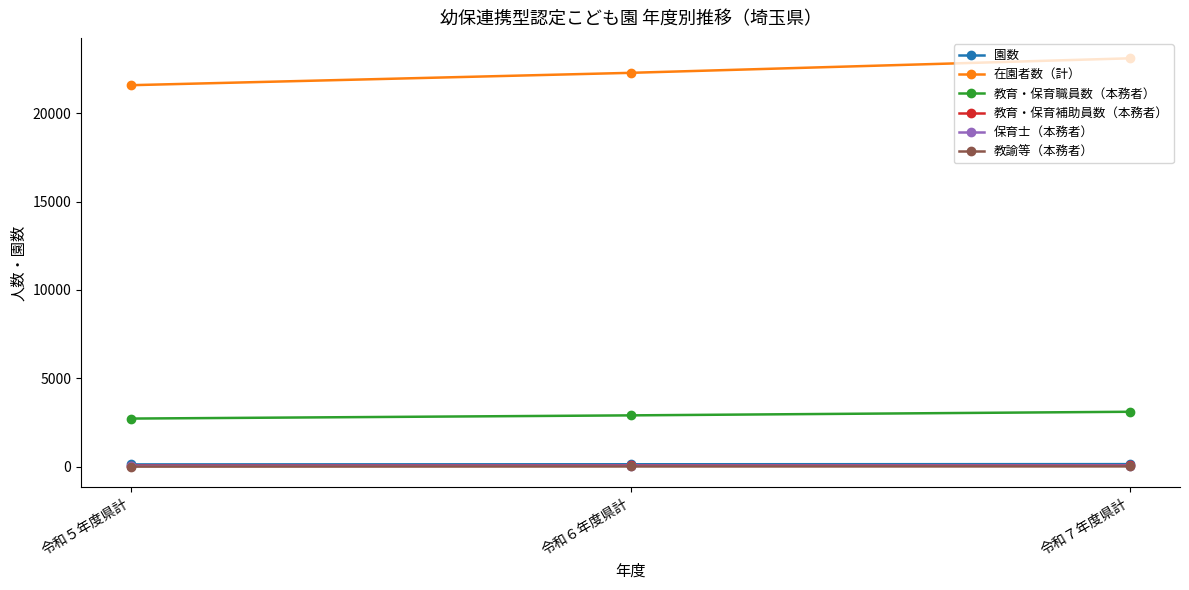

Rank the categories by 在園者数（計） value from lowest to highest.

令和５年度県計, 令和６年度県計, 令和７年度県計